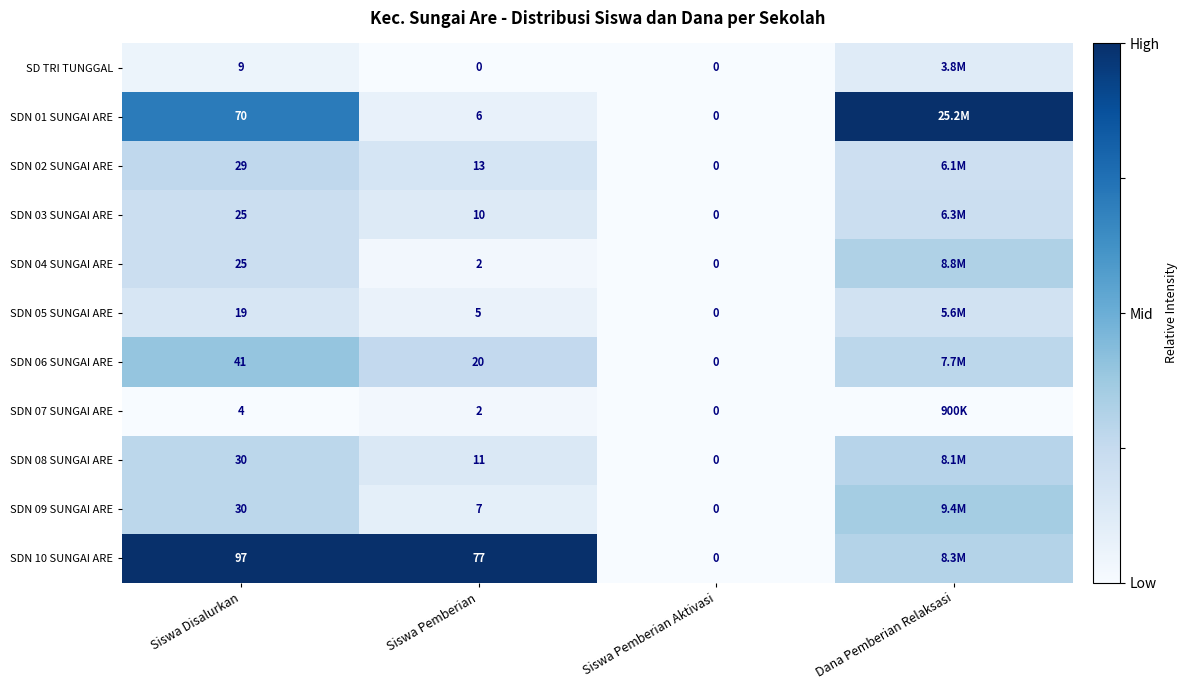

At which category does the chart reach its peak across all series?

Dana Pemberian Relaksasi